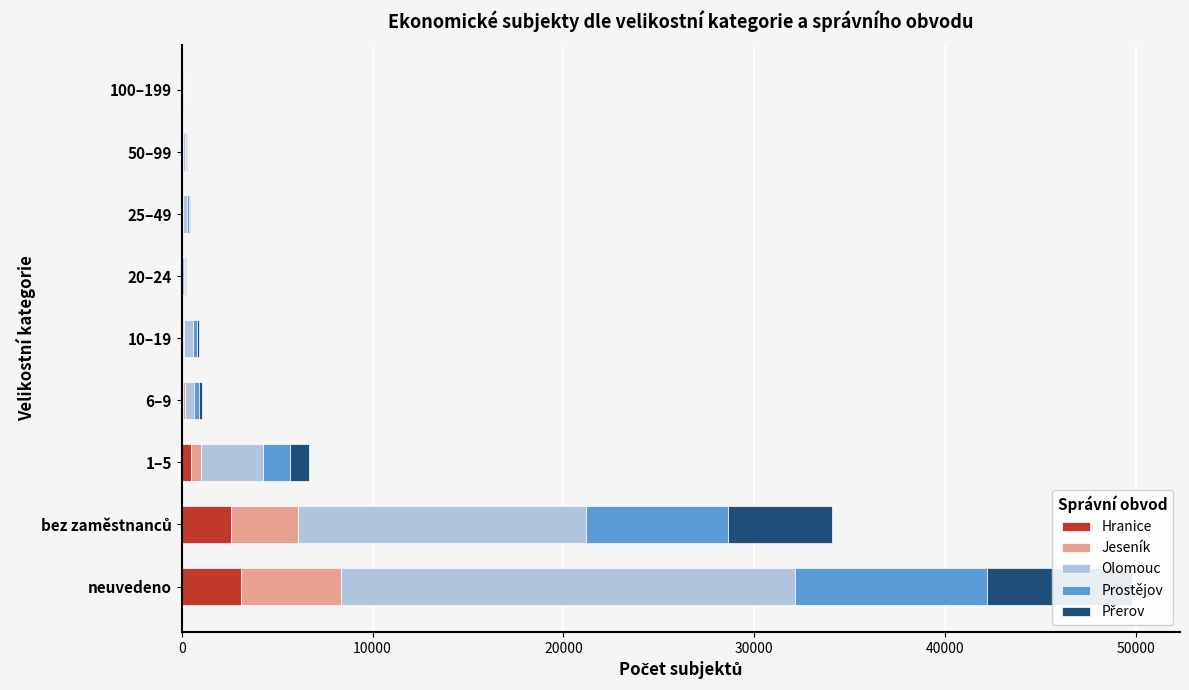

The Hranice series shows 18 at 100–199. True or false?

False